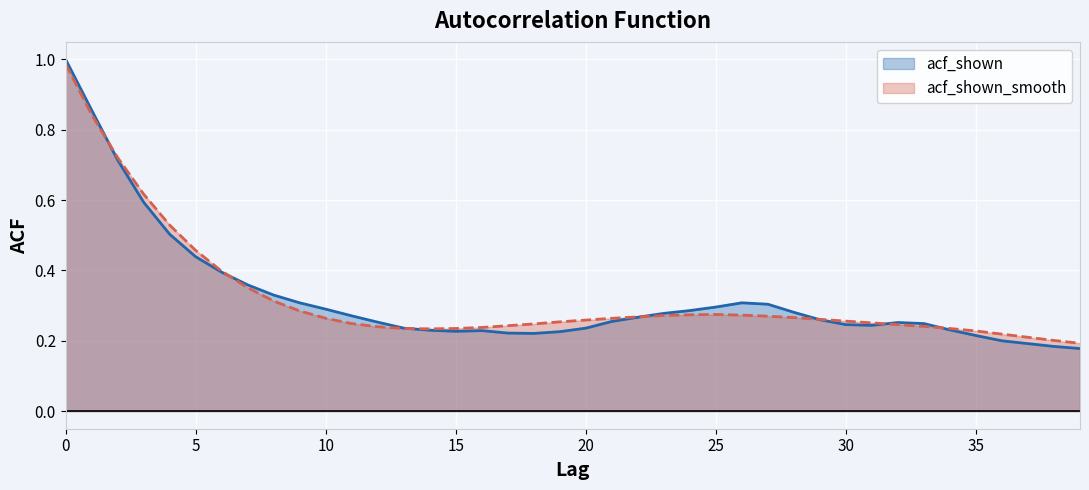

How many lines are shown in the chart?

2